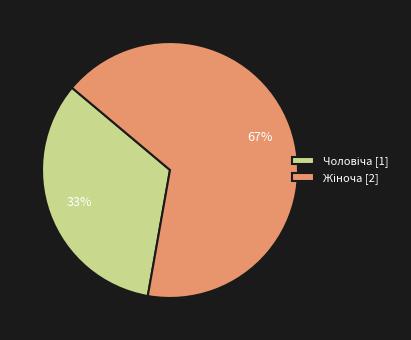

To the nearest percent, what is the average slice percentage?

50%